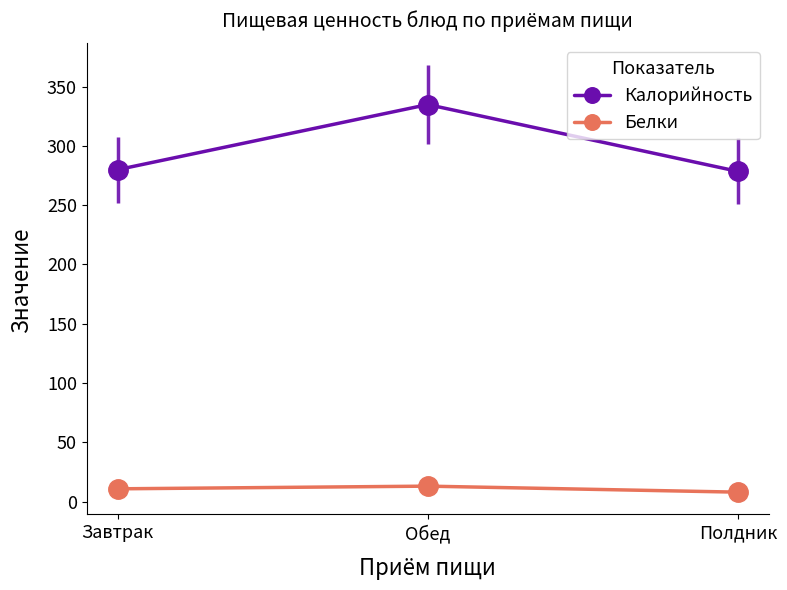

List the series in order of their peak value, lowest first.

Белки, Калорийность